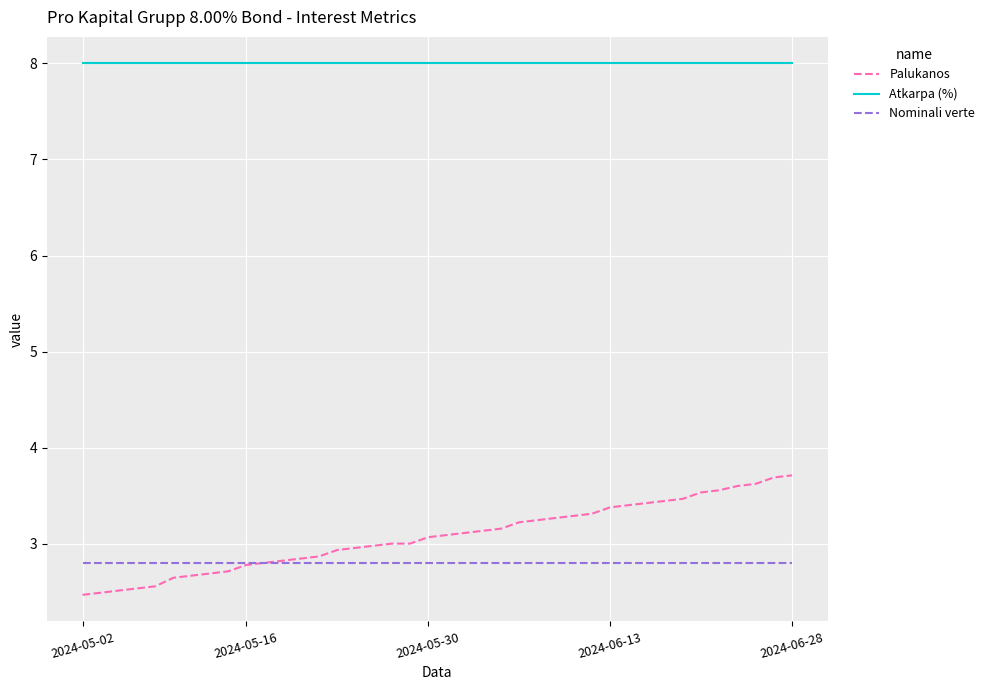

How many lines are shown in the chart?

3